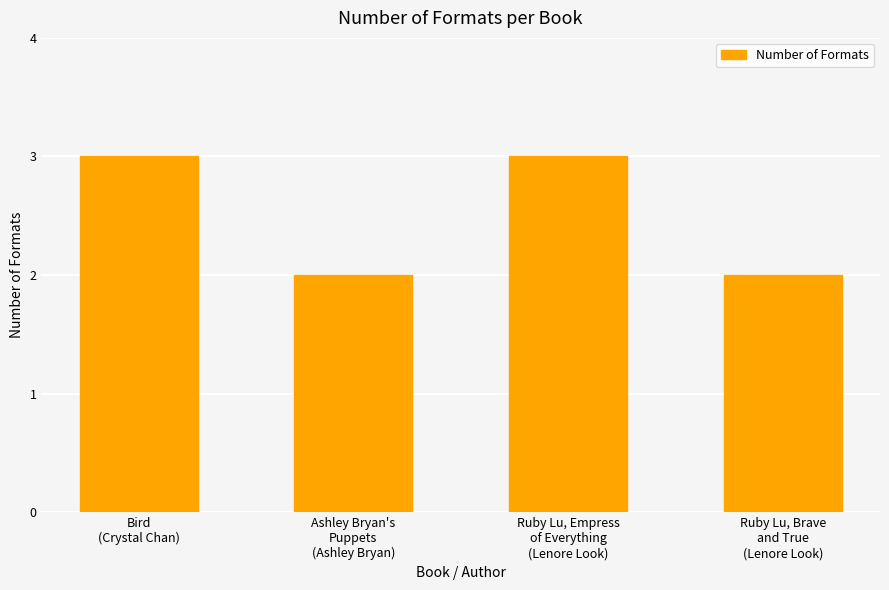

What is the value of the 4th bar from the left?

2